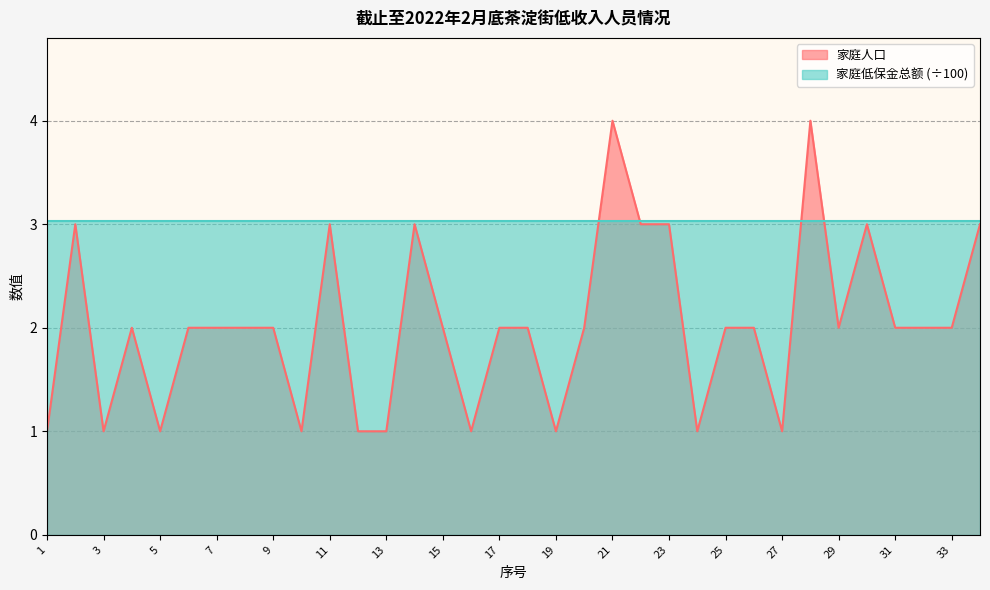

Read the value at 25.

2